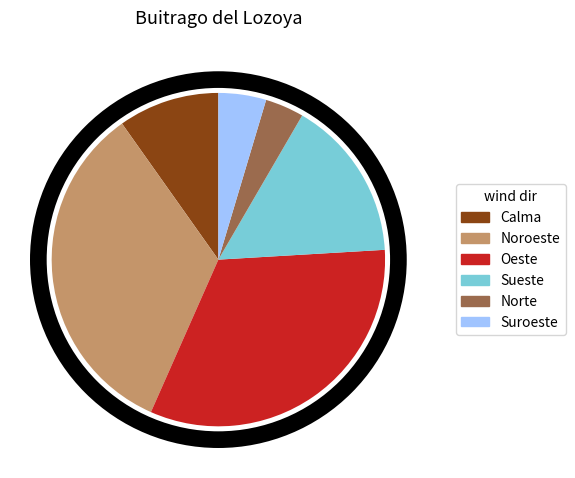

How many slices are in this pie chart?

6